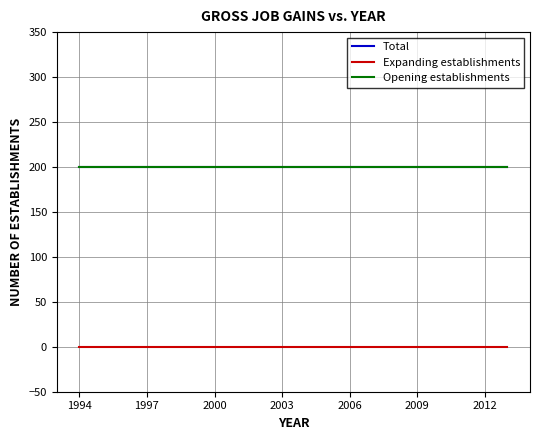

How many lines are shown in the chart?

3